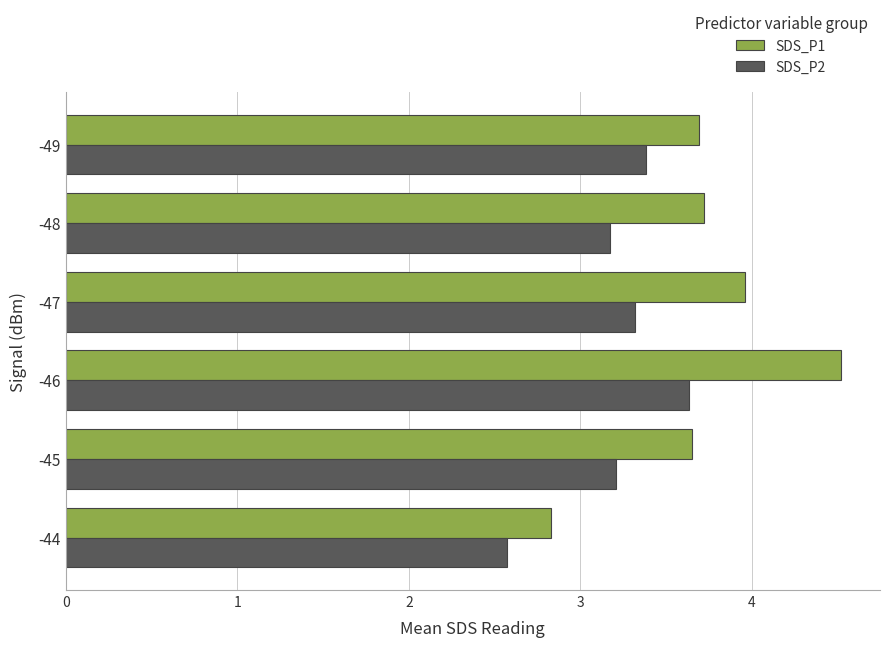

What is the sum of all SDS_P2 values?

19.3